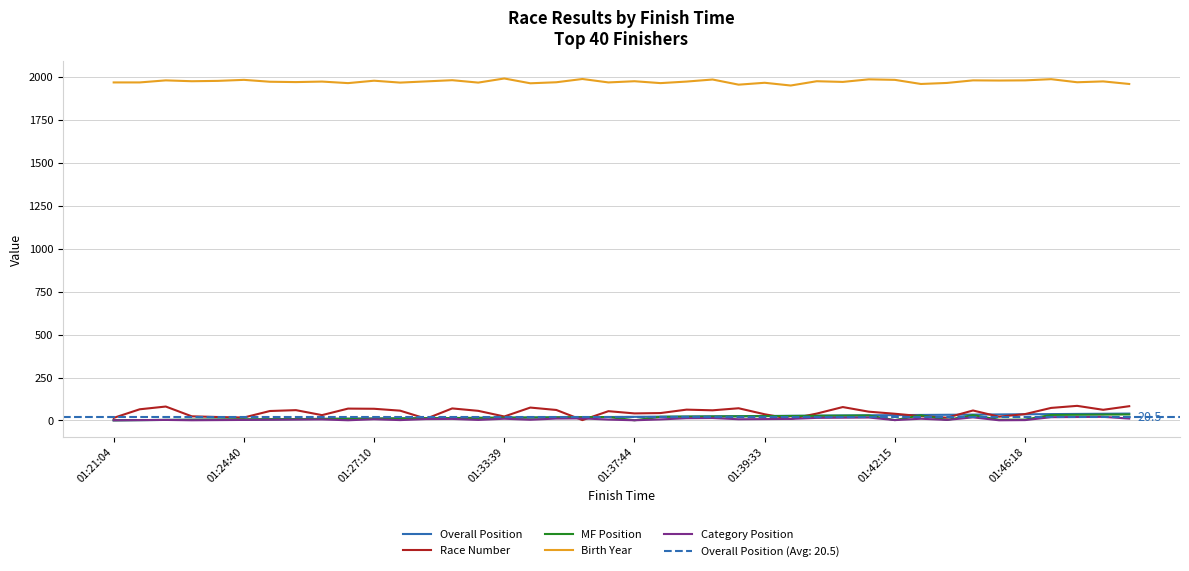

What is the value of the Birth Year point at the 5th from the left?

1978